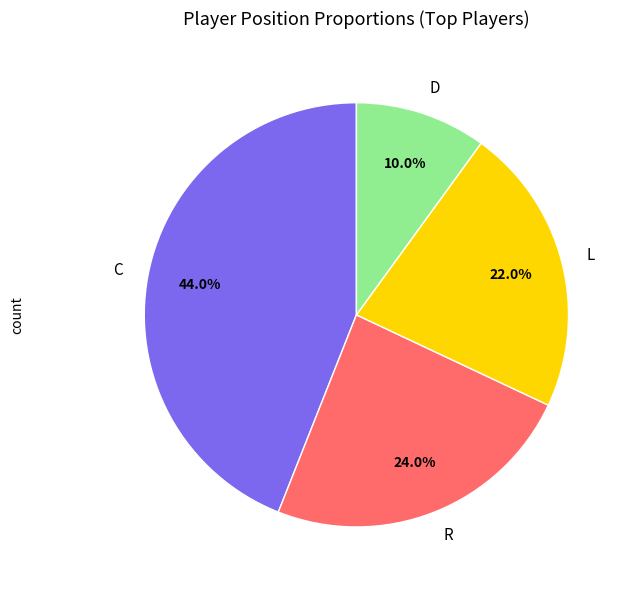

Does C represent more than half of the total?

No